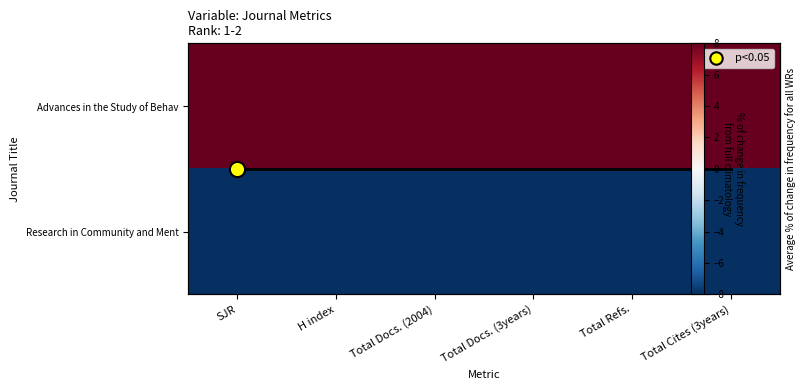

The value of Advances in the Study of Behav at Total Docs. (2004) is 11. True or false?

False